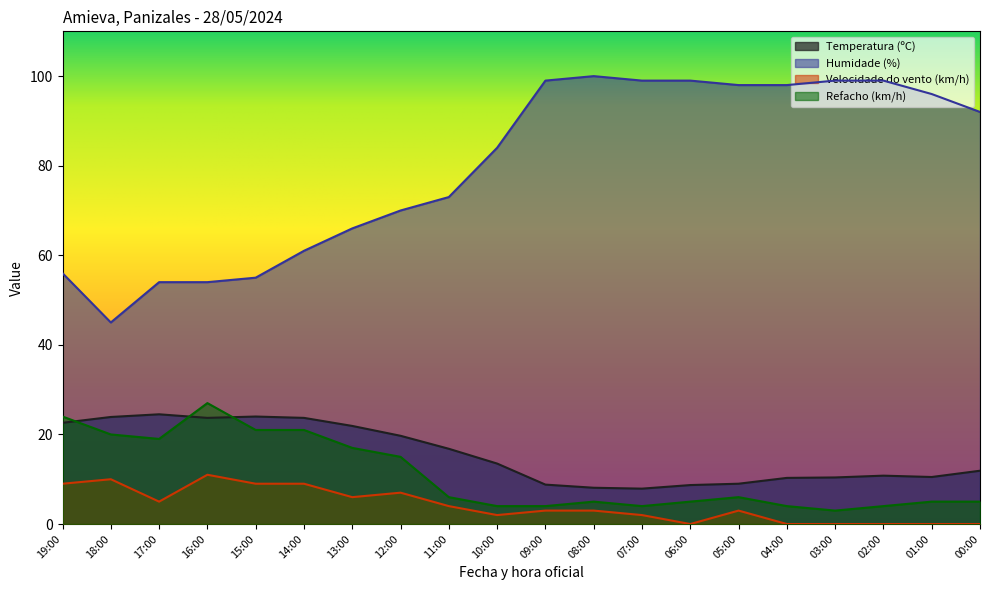

Count the number of categories in the chart.

20